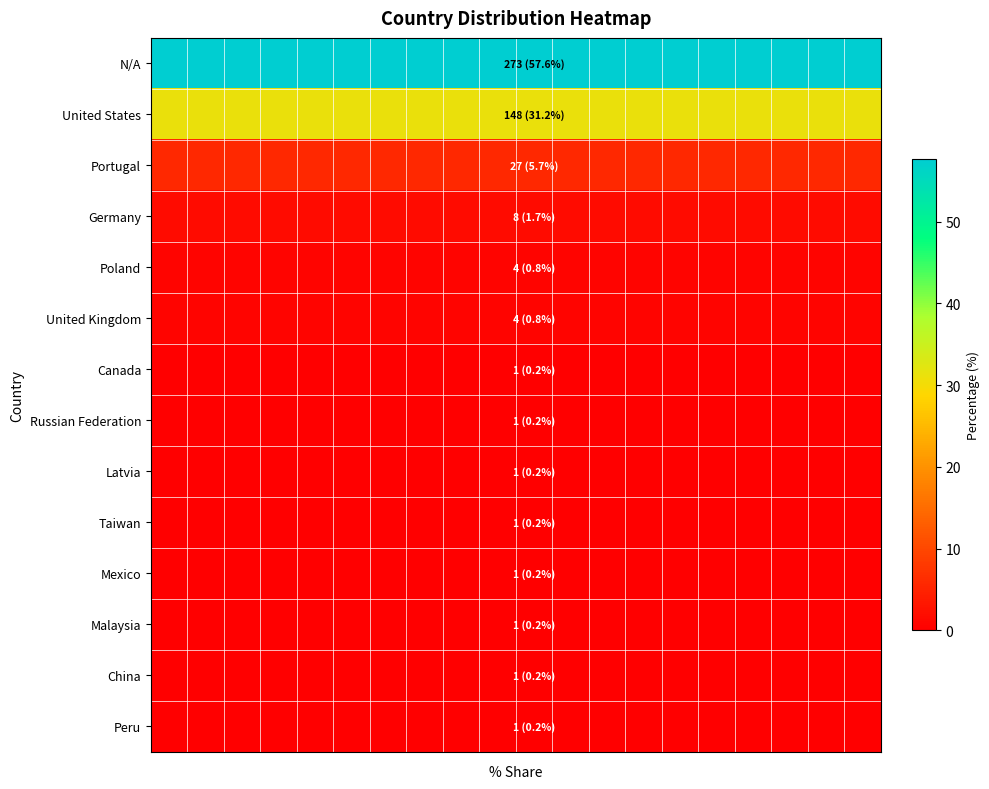

Count the number of categories in the chart.

20